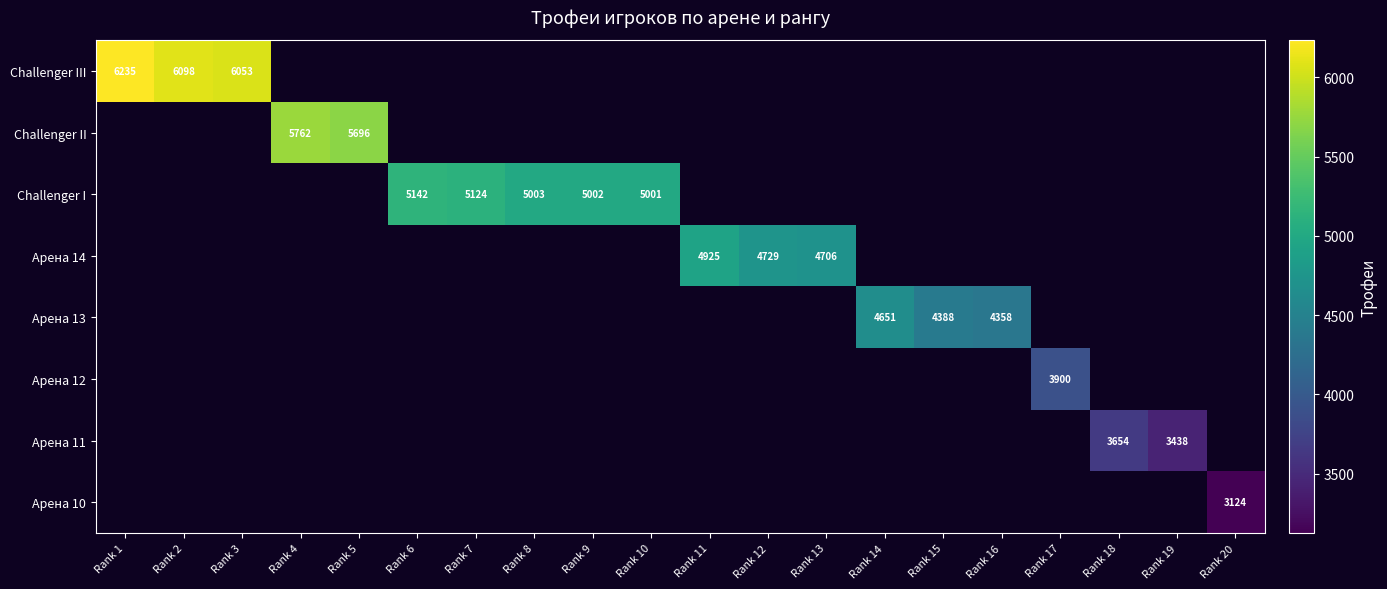

True or false: Арена 13 has a value of 4358 at Rank 16.

True